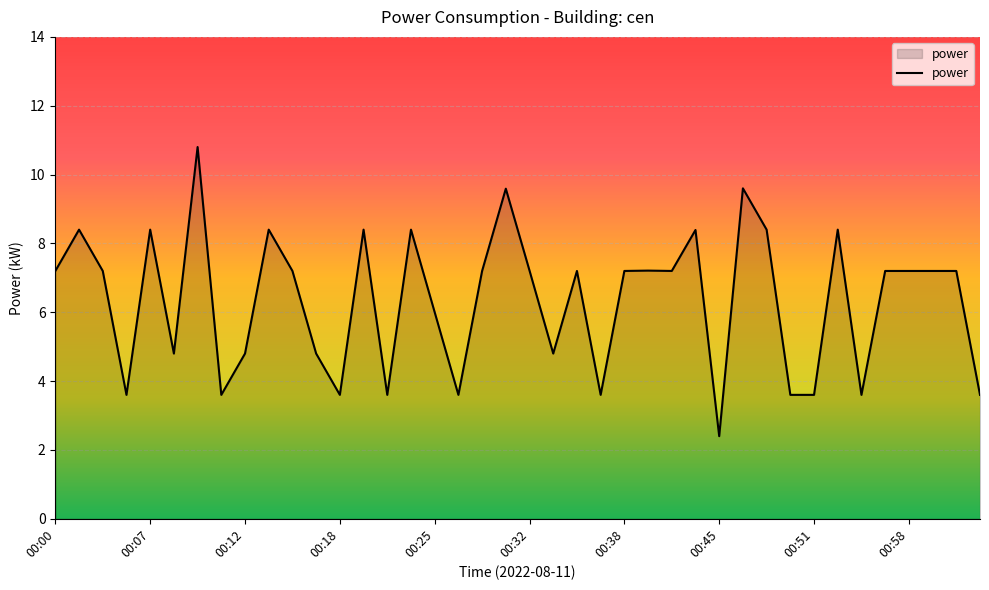

What is the greatest value displayed?

10.8